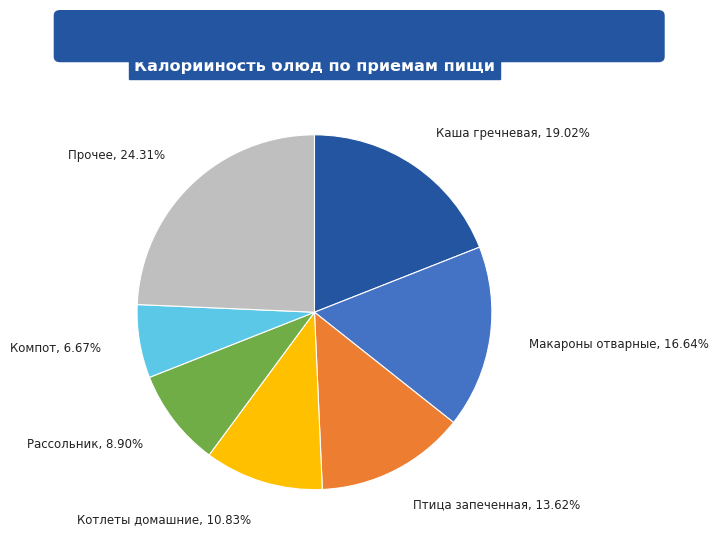

Is there any slice that represents more than half of the pie?

No